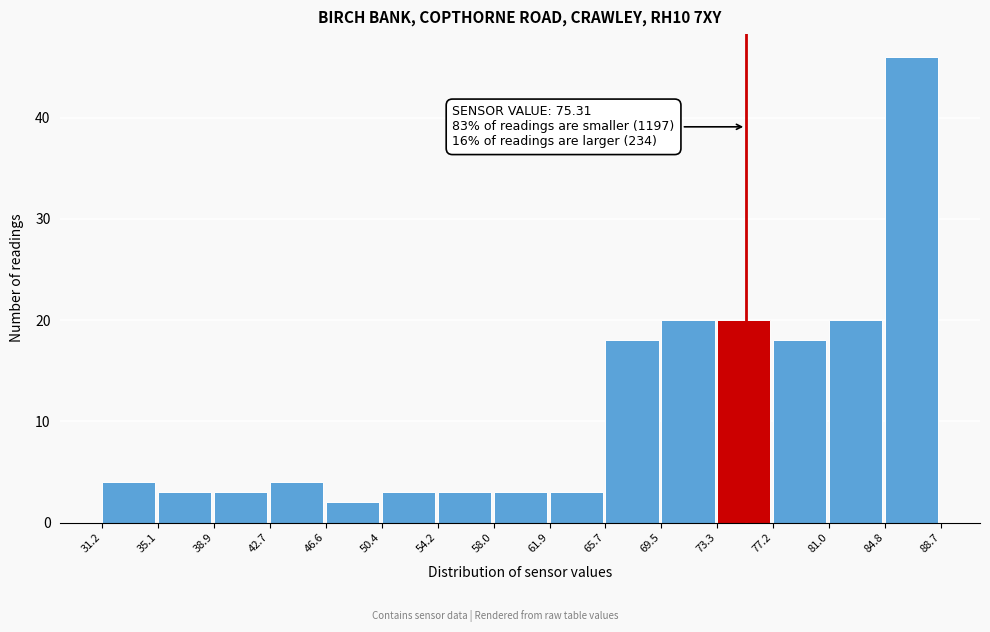

Over which range of the x-axis is the bar tallest?

84.8 to 88.7